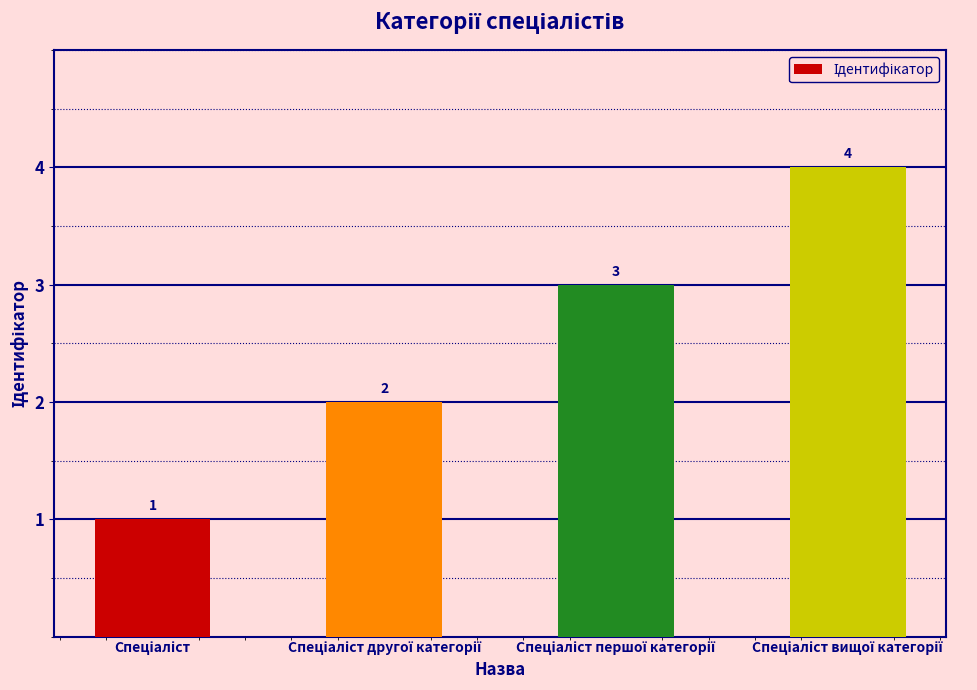

How many values are between 2 and 4?

3